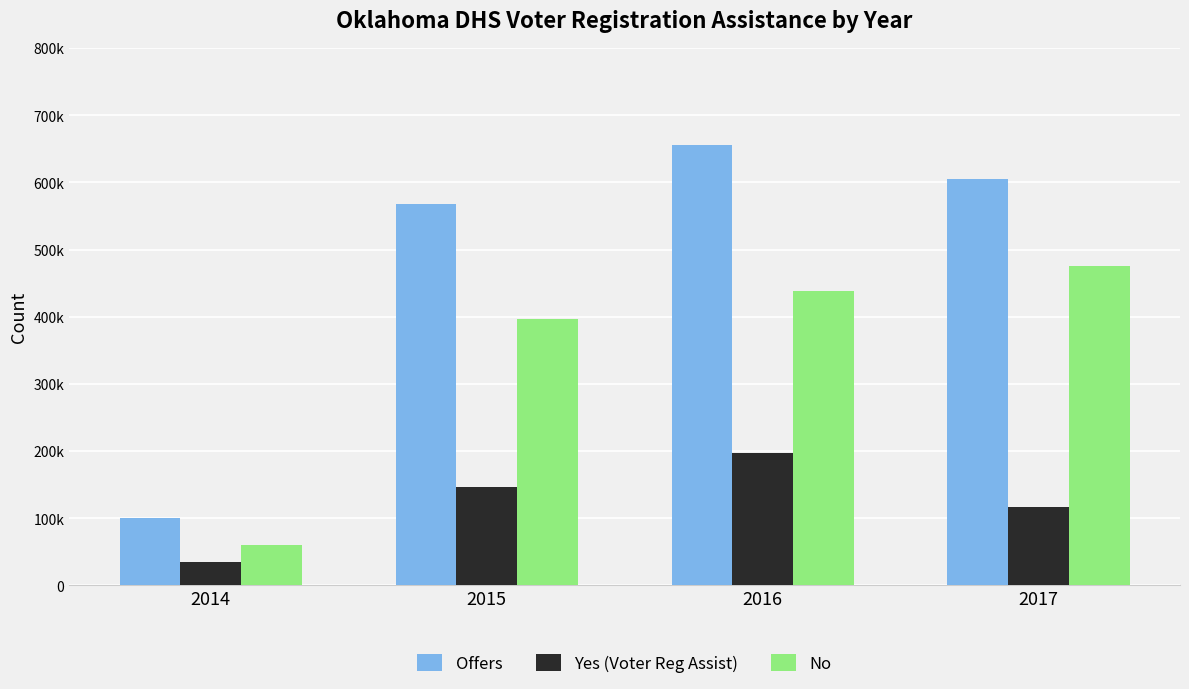

Which series has the widest spread of values?

Offers